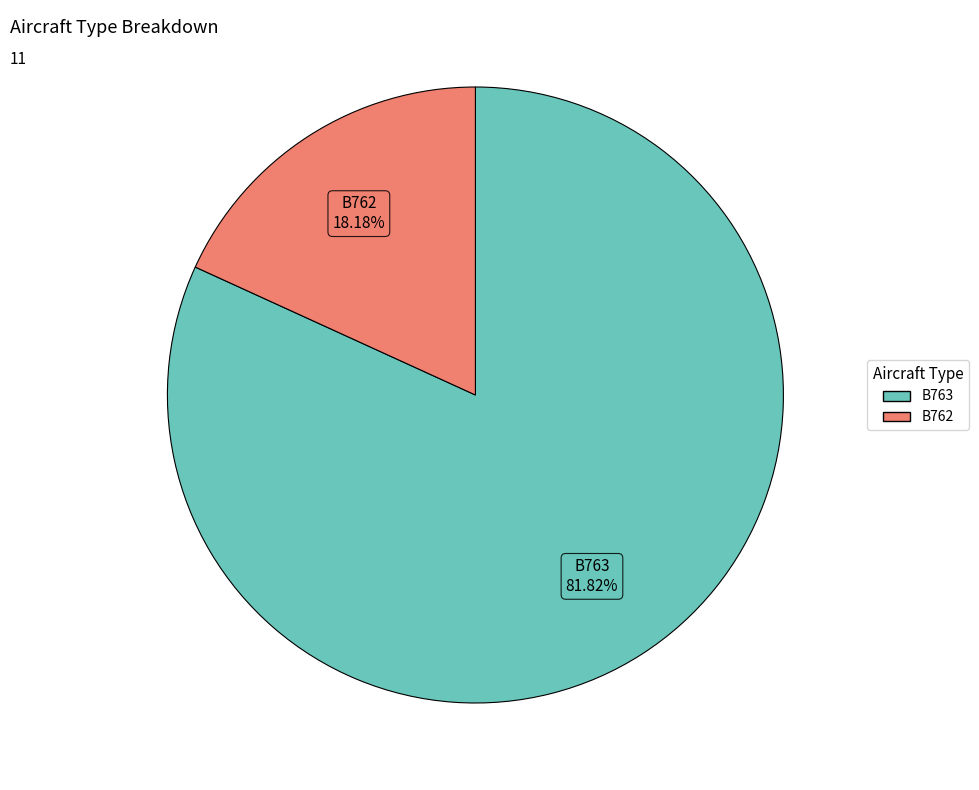

Between B762 and B763, which is larger?

B763